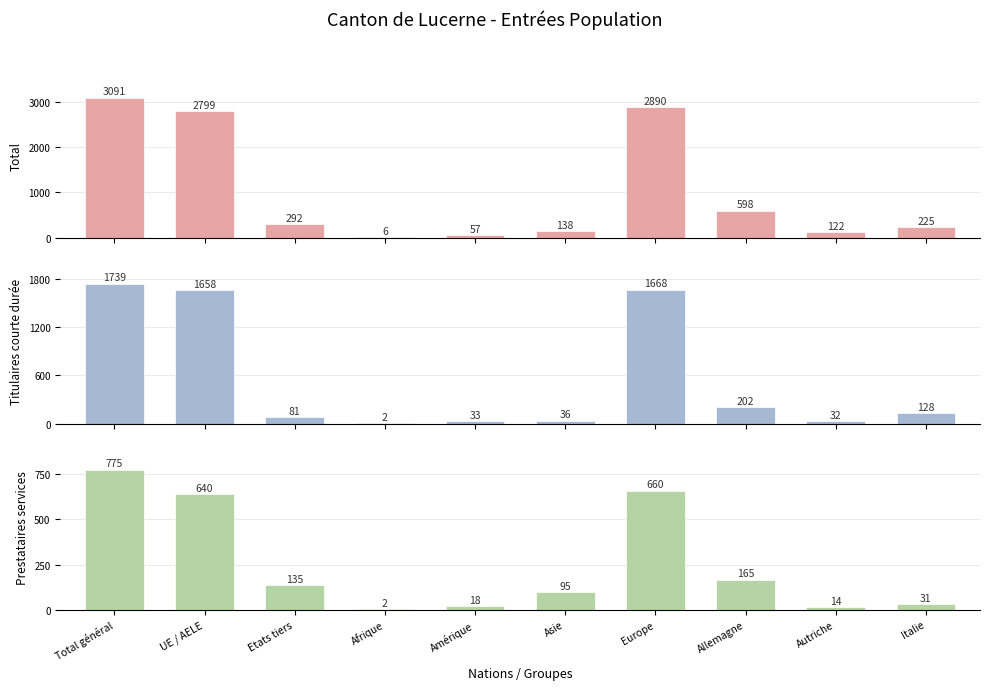

At which label does Titulaires courte durée (Recall) first exceed 128?

Total général